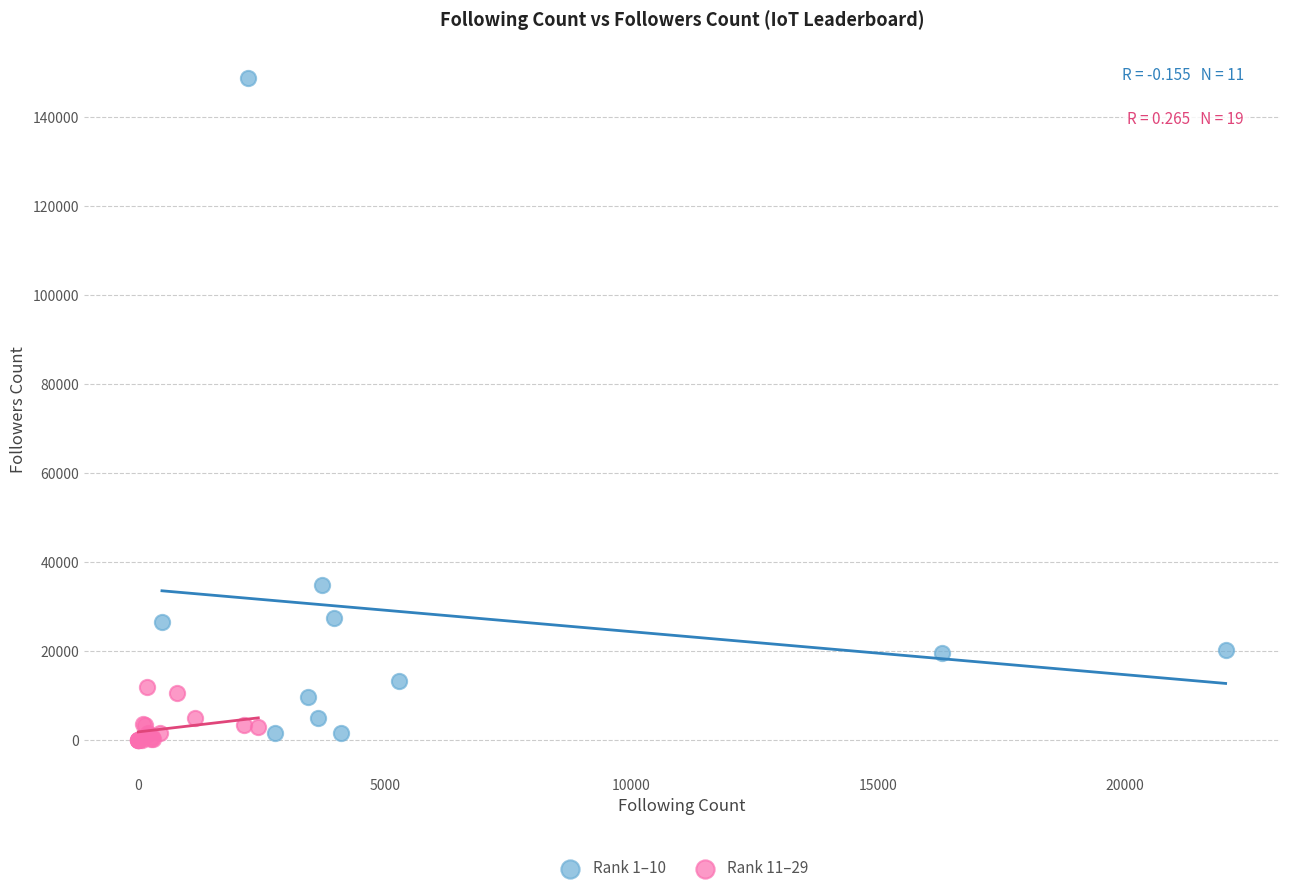

Which series contains the lowest Y value?

Rank 11–29